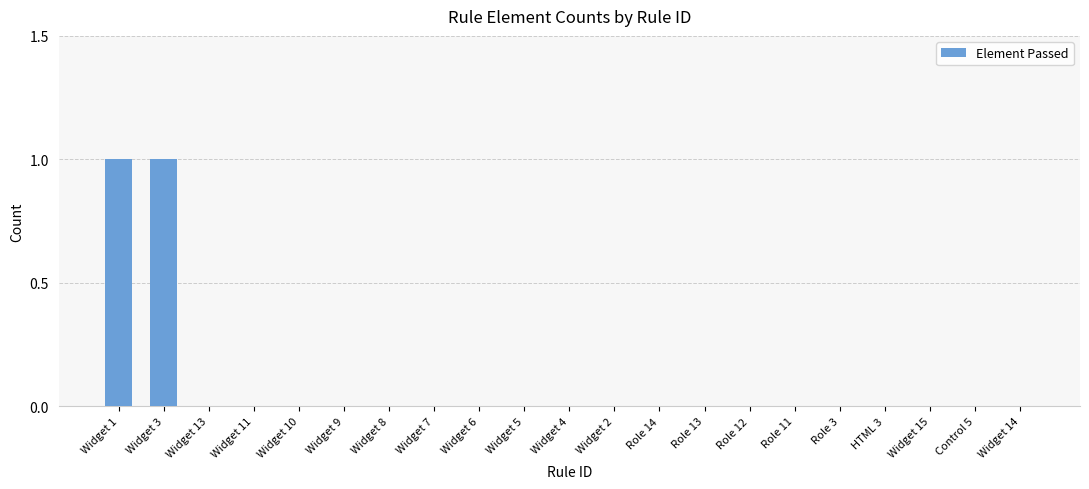

The chart shows a value of 1 at Widget 1. True or false?

True